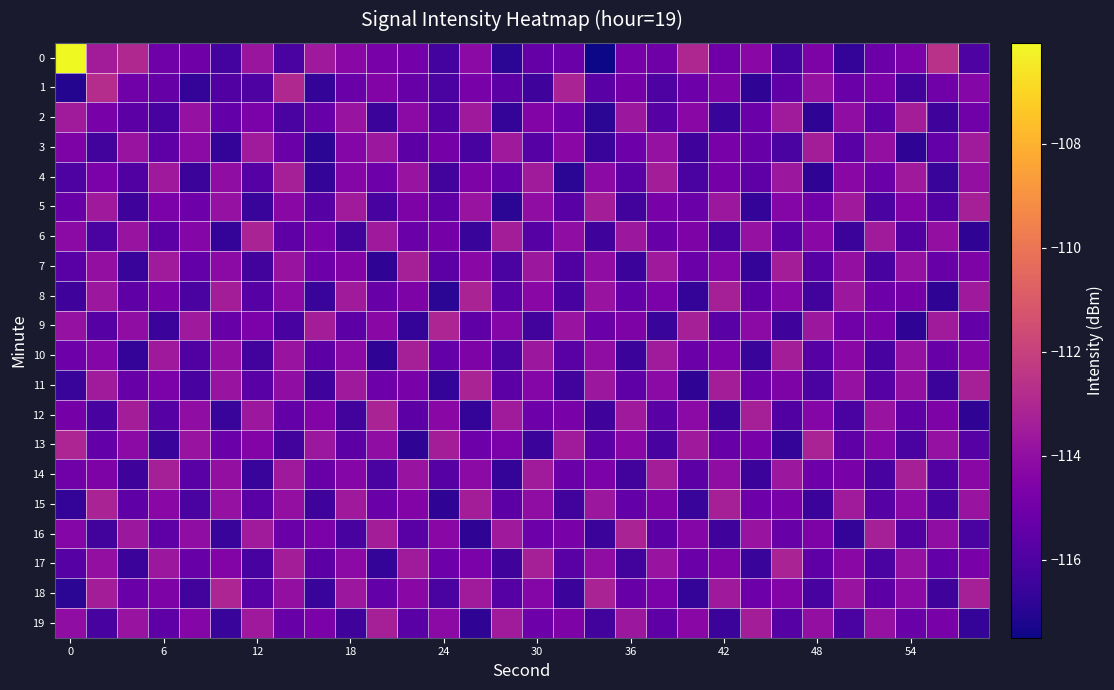

Reading right to left, what are all the values shown in this chart?

0: -116.0	-112.6	-114.7	-115.1	-116.7	-114.6	-116.3	-114.3	-115.1	-113.0	-115.1	-114.8	-117.5	-115.2	-115.3	-116.9	-114.2	-116.3	-114.9	-114.8	-114.3	-113.6	-116.1	-113.7	-116.3	-115.1	-115.0	-113.0	-113.4	-106.1
1: -114.4	-115.0	-116.3	-114.7	-115.2	-113.9	-115.5	-116.8	-114.6	-115.1	-116.0	-114.9	-115.7	-113.2	-116.4	-115.6	-114.8	-116.1	-115.3	-114.5	-115.2	-116.7	-113.0	-116.0	-115.9	-116.7	-115.4	-115.0	-112.8	-117.1
2: -115.0	-116.4	-113.4	-115.7	-114.1	-116.8	-113.5	-115.2	-116.6	-114.3	-115.8	-113.7	-116.9	-115.1	-114.5	-116.7	-113.6	-115.9	-114.2	-116.5	-113.8	-115.3	-116.1	-114.7	-115.4	-113.9	-116.2	-115.6	-114.8	-113.5
3: -113.5	-115.4	-116.8	-114.0	-115.7	-113.4	-116.1	-115.3	-114.8	-116.4	-113.9	-115.1	-116.6	-114.3	-115.8	-113.6	-116.2	-114.9	-115.6	-113.7	-114.4	-116.9	-115.2	-113.5	-116.7	-114.2	-115.5	-113.8	-116.3	-114.6
4: -114.0	-116.6	-113.6	-115.2	-114.3	-116.8	-113.7	-115.5	-114.9	-116.1	-113.4	-115.7	-114.2	-116.9	-113.5	-115.4	-114.6	-116.3	-113.8	-115.1	-114.4	-116.7	-113.3	-115.8	-114.1	-116.5	-113.6	-115.9	-114.7	-116.0
5: -113.3	-115.9	-114.5	-116.1	-113.6	-115.0	-114.4	-116.7	-113.7	-115.2	-114.8	-116.3	-113.4	-115.7	-114.1	-116.9	-113.8	-115.5	-114.6	-116.2	-113.5	-115.8	-114.3	-116.6	-113.9	-115.1	-114.7	-116.4	-113.6	-115.3
6: -116.8	-114.0	-115.9	-113.5	-116.5	-114.3	-115.7	-113.9	-116.2	-114.6	-115.3	-113.7	-116.4	-114.1	-115.8	-113.4	-116.6	-114.9	-115.2	-113.6	-116.3	-114.7	-115.5	-113.2	-116.7	-114.4	-115.6	-113.8	-116.1	-114.2
7: -114.6	-115.3	-113.9	-116.2	-114.0	-115.8	-113.4	-116.7	-114.4	-115.2	-113.6	-116.5	-114.1	-115.9	-113.7	-116.1	-114.3	-115.6	-113.3	-116.8	-114.5	-115.1	-113.8	-116.3	-114.2	-115.4	-113.5	-116.6	-114.0	-115.7
8: -113.6	-116.8	-114.9	-115.1	-113.7	-116.3	-114.4	-115.6	-113.3	-116.7	-114.7	-115.4	-113.8	-116.2	-114.3	-115.7	-113.2	-116.9	-114.6	-115.3	-113.5	-116.6	-114.2	-115.8	-113.4	-116.1	-114.8	-115.5	-113.7	-116.4
9: -115.4	-113.5	-116.8	-114.8	-115.0	-113.7	-116.4	-114.2	-115.7	-113.3	-116.6	-114.6	-115.2	-113.8	-116.3	-114.4	-115.5	-113.1	-116.7	-114.3	-115.6	-113.4	-116.2	-114.7	-115.3	-113.6	-116.5	-114.1	-115.8	-113.9
10: -114.5	-115.3	-113.9	-116.2	-114.3	-115.8	-113.4	-116.6	-114.7	-115.2	-113.5	-116.5	-114.1	-115.7	-113.7	-116.1	-114.6	-115.4	-113.3	-116.8	-114.2	-115.6	-113.8	-116.3	-114.0	-115.9	-113.6	-116.7	-114.4	-115.1
11: -113.3	-116.5	-114.0	-115.8	-113.9	-116.1	-114.6	-115.2	-113.4	-116.8	-114.2	-115.5	-113.7	-116.3	-114.4	-115.6	-113.2	-116.7	-114.8	-115.1	-113.6	-116.4	-114.1	-115.7	-113.8	-116.2	-114.7	-115.3	-113.5	-116.6
12: -116.8	-114.6	-115.5	-113.8	-116.1	-114.4	-115.9	-113.3	-116.5	-114.2	-115.7	-113.6	-116.4	-114.8	-115.1	-113.5	-116.7	-114.3	-115.6	-113.2	-116.3	-114.5	-115.4	-113.7	-116.6	-114.1	-115.8	-113.4	-116.2	-114.9
13: -115.8	-113.9	-116.1	-114.4	-115.5	-113.2	-116.7	-114.8	-115.3	-113.6	-116.2	-114.3	-115.7	-113.5	-116.5	-114.7	-115.1	-113.4	-116.8	-114.1	-115.6	-113.7	-116.3	-114.5	-115.2	-113.8	-116.6	-114.2	-115.4	-113.1
14: -114.3	-115.9	-113.3	-116.2	-114.8	-115.1	-113.7	-116.5	-114.1	-115.6	-113.4	-116.3	-114.7	-115.2	-113.5	-116.7	-114.2	-115.8	-113.8	-116.1	-114.4	-115.3	-113.6	-116.6	-114.0	-115.7	-113.3	-116.4	-114.6	-115.0
15: -113.8	-116.2	-114.2	-115.8	-113.5	-116.5	-114.8	-115.1	-113.3	-116.6	-114.6	-115.4	-113.7	-116.3	-114.1	-115.6	-113.4	-116.8	-114.5	-115.2	-113.6	-116.4	-114.0	-115.7	-113.9	-116.1	-114.3	-115.5	-113.2	-116.7
16: -116.1	-114.1	-115.9	-113.3	-116.7	-114.6	-115.3	-113.8	-116.4	-114.4	-115.6	-113.2	-116.5	-114.8	-115.1	-113.6	-116.8	-114.3	-115.7	-113.4	-116.2	-114.7	-115.2	-113.5	-116.6	-114.1	-115.5	-113.7	-116.3	-114.4
17: -114.8	-115.4	-113.9	-116.1	-114.3	-115.5	-113.2	-116.6	-114.6	-115.2	-113.8	-116.3	-114.1	-115.7	-113.3	-116.4	-114.7	-115.1	-113.5	-116.7	-114.2	-115.6	-113.4	-116.2	-114.5	-115.3	-113.7	-116.5	-114.0	-115.8
18: -113.3	-116.4	-114.2	-115.6	-113.8	-116.2	-114.5	-115.1	-113.6	-116.7	-114.7	-115.3	-113.2	-116.5	-114.4	-115.8	-113.5	-116.1	-114.3	-115.4	-113.7	-116.6	-114.0	-115.7	-113.1	-116.3	-114.6	-115.2	-113.4	-116.9
19: -116.7	-114.8	-115.2	-113.9	-116.1	-114.0	-115.8	-113.4	-116.5	-114.3	-115.5	-113.7	-116.3	-114.6	-115.1	-113.5	-116.8	-114.2	-115.7	-113.3	-116.4	-114.7	-115.3	-113.6	-116.6	-114.4	-115.5	-113.8	-116.2	-114.1